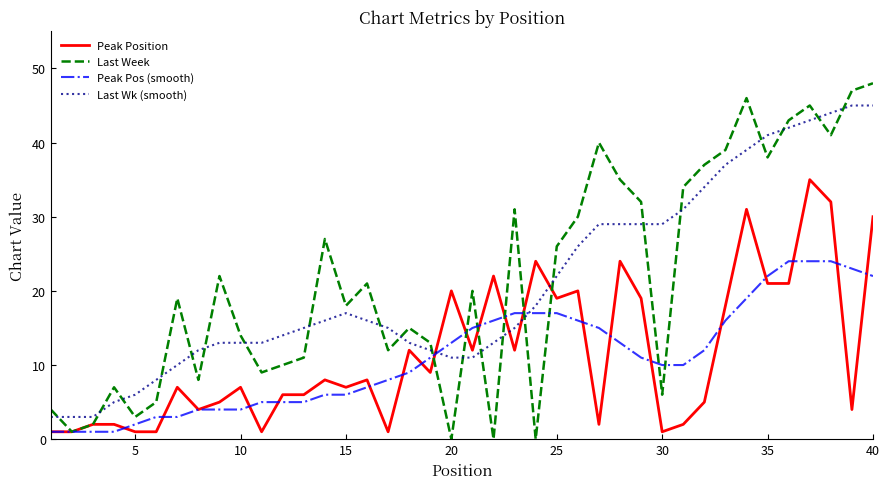

What is the maximum value shown in the chart?

48